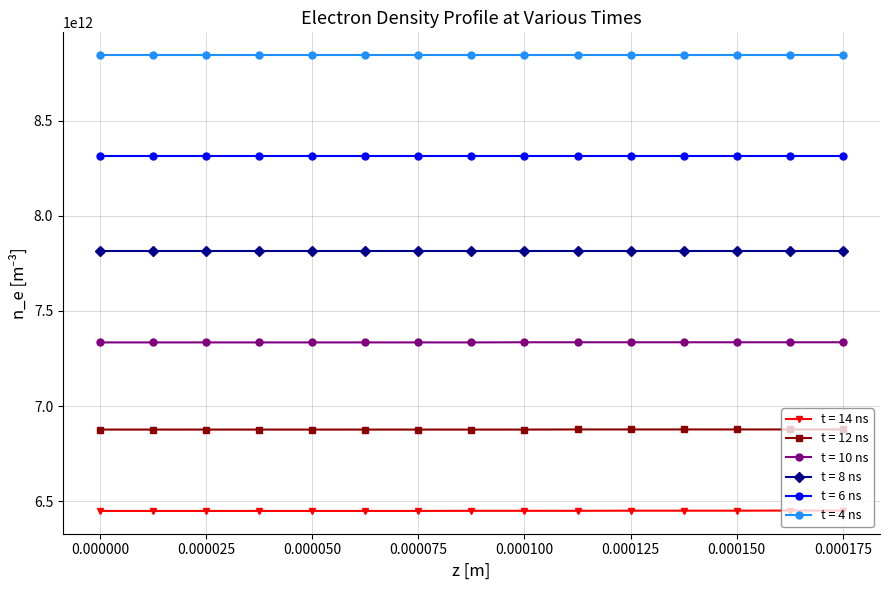

Which series has the widest spread of values?

t = 14 ns